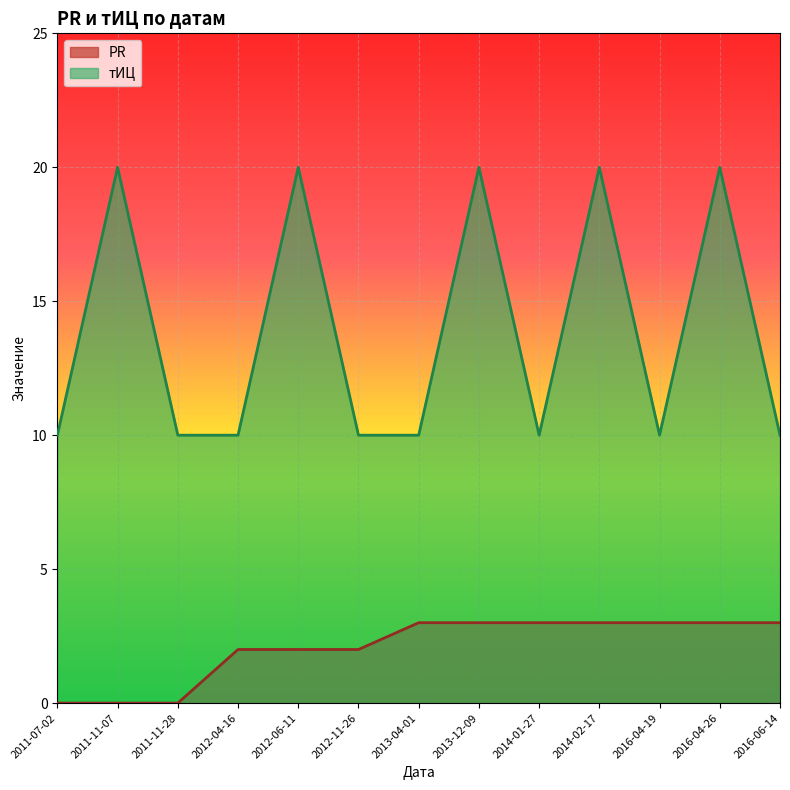

Which series has the largest total across all categories?

тИЦ